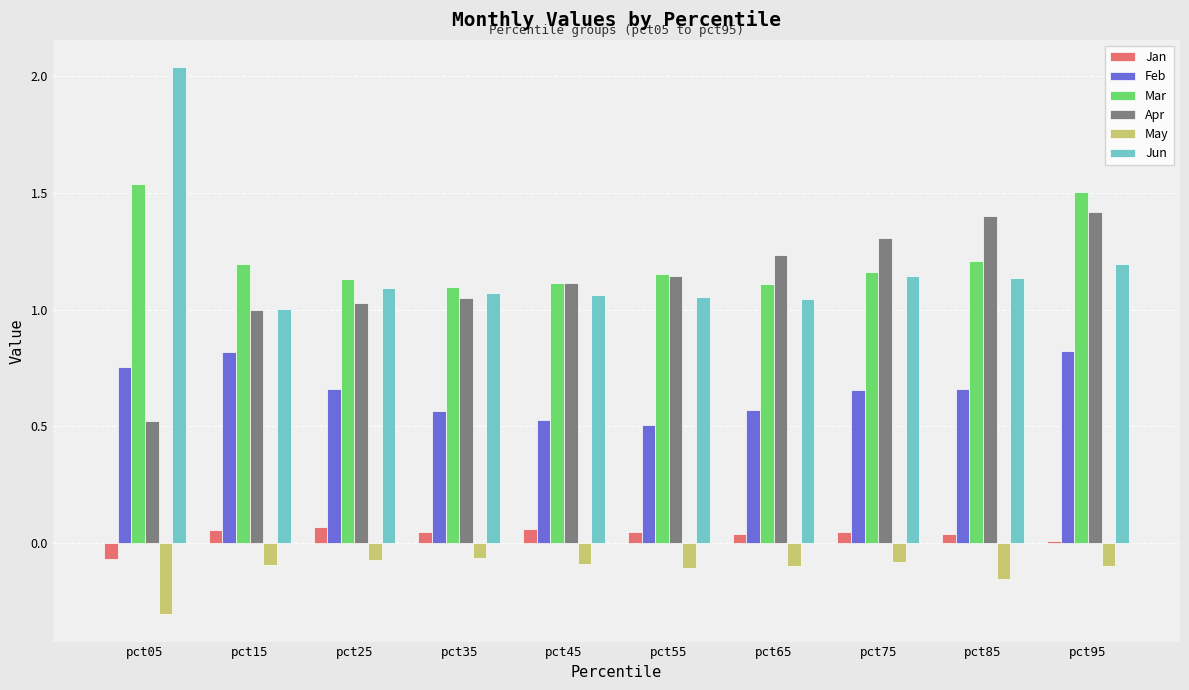

How many categories are shown in the chart?

10